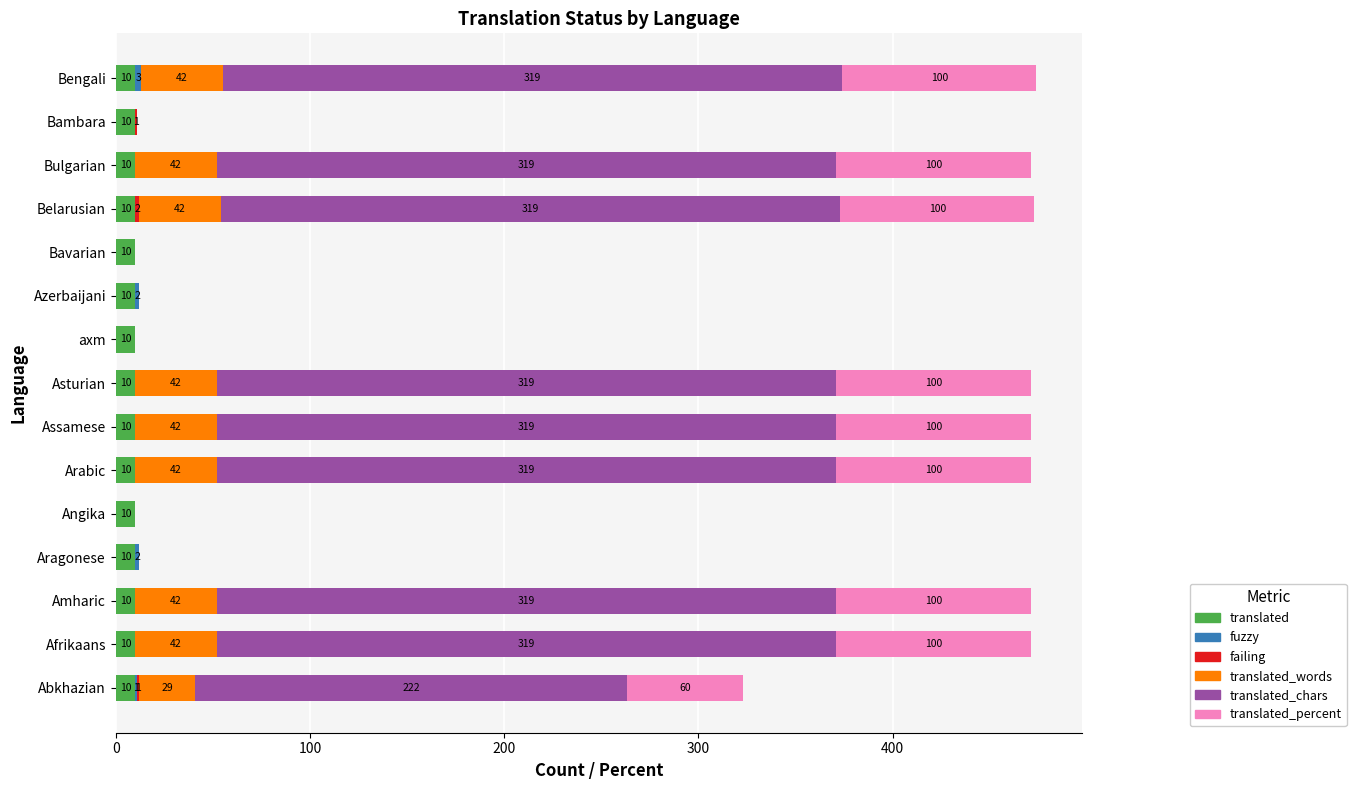

What is the sum of all translated values?

150